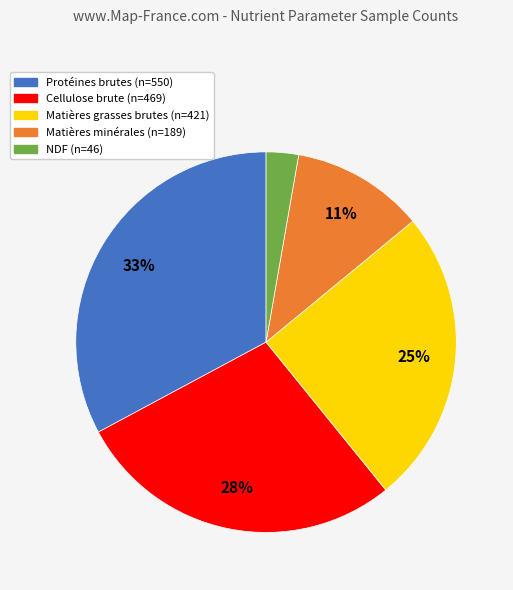

Is Protéines brutes the majority of the pie?

No